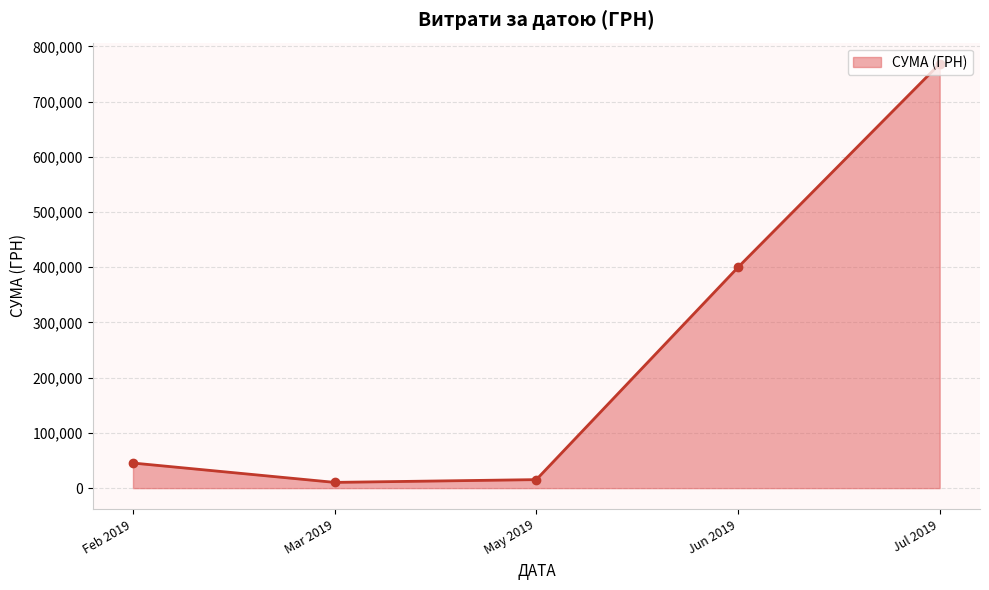

Approximately how many times larger is the value at Jul 2019 compared to Jun 2019?

1.9